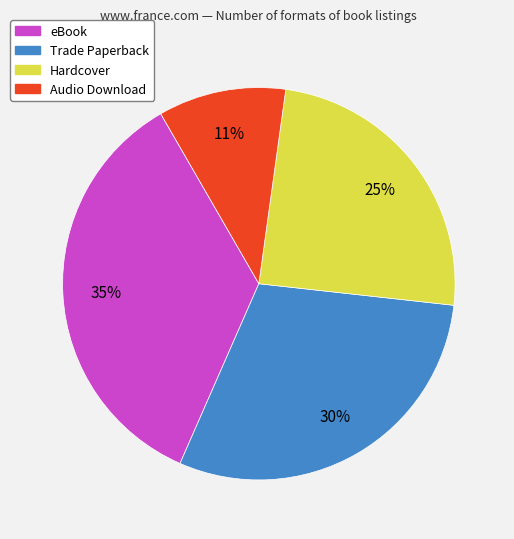

Rank the categories by value from lowest to highest.

Audio Download, Hardcover, Trade Paperback, eBook